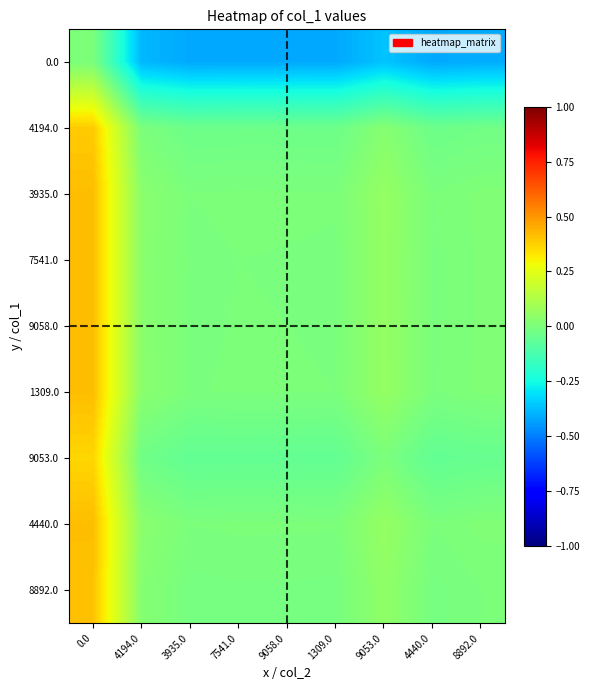

What is the spread (max minus min) of values at 8892.0?

0.4